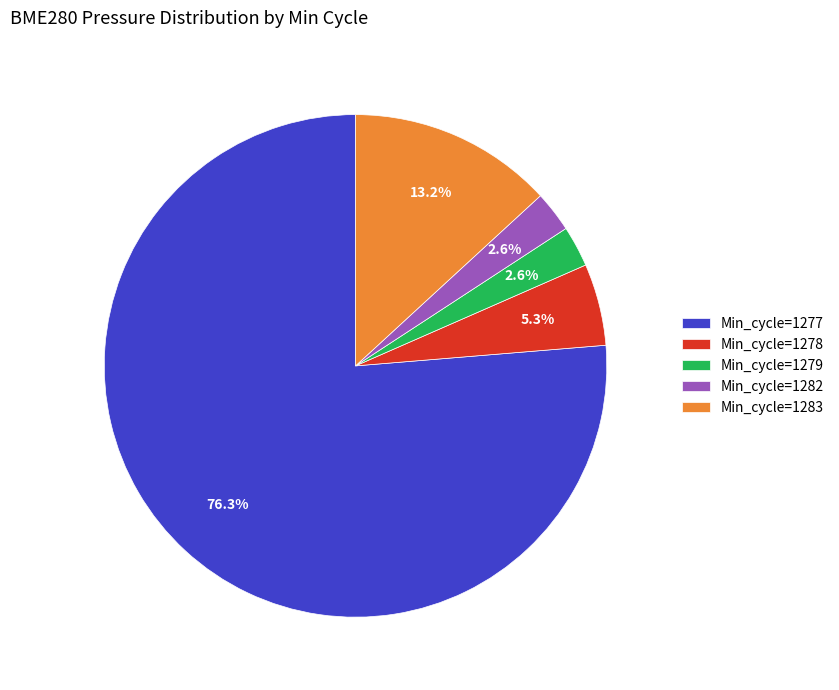

Approximately how many times larger is the value at Min_cycle=1278 compared to Min_cycle=1279?

2.0